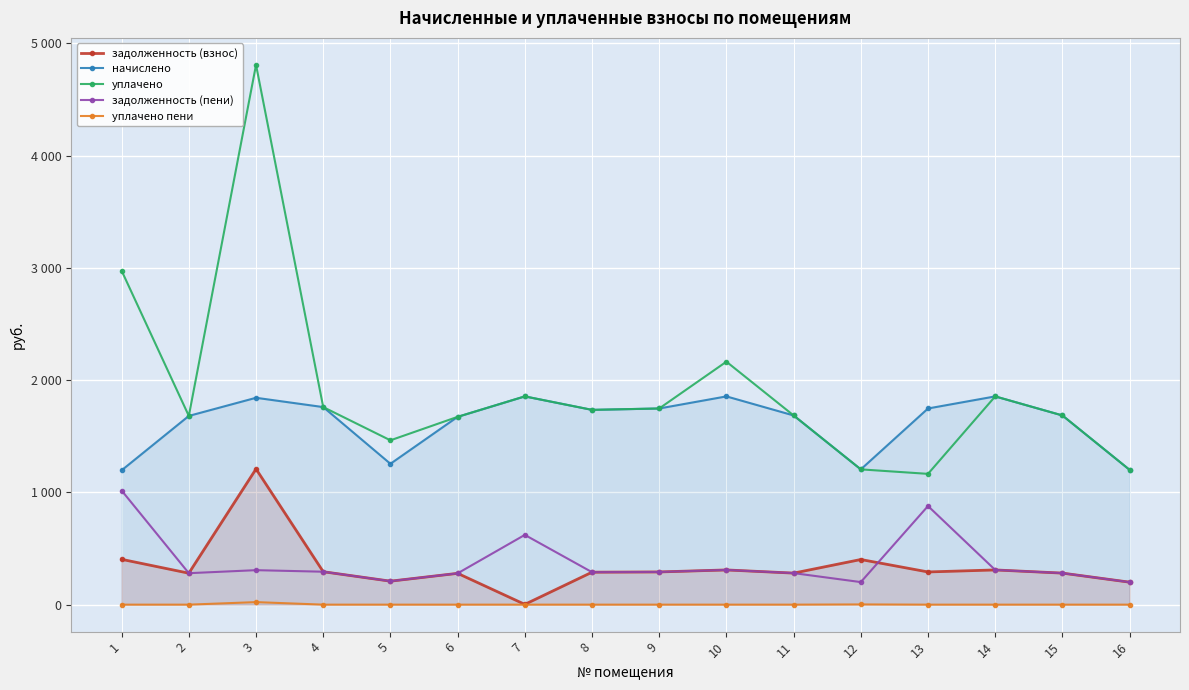

What is the total value across all series at 7?

4333.0